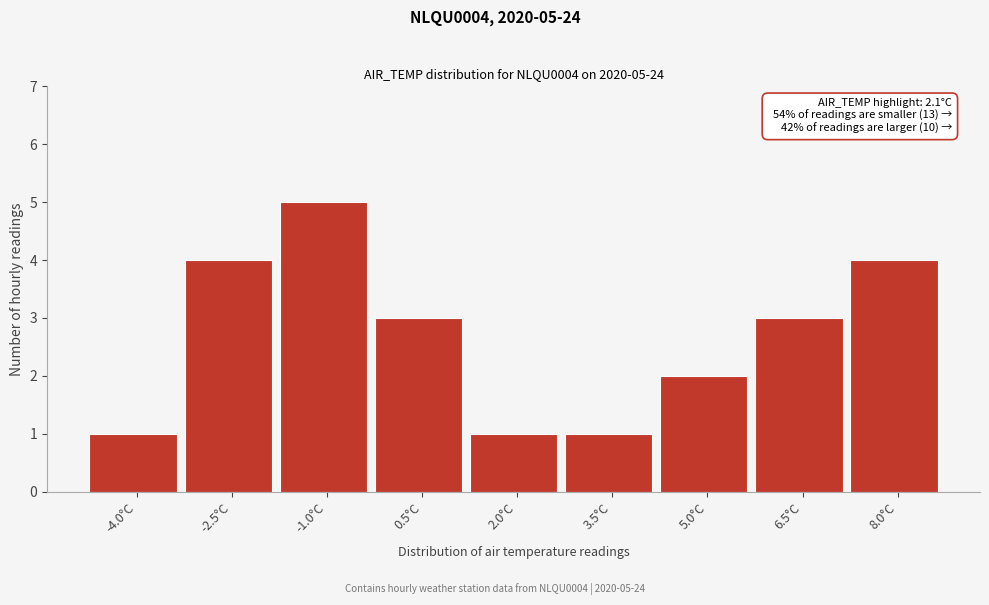

Reading right to left, what are all the values shown in this chart?

8.0°C=4	6.5°C=3	5.0°C=2	3.5°C=1	2.0°C=1	0.5°C=3	-1.0°C=5	-2.5°C=4	-4.0°C=1